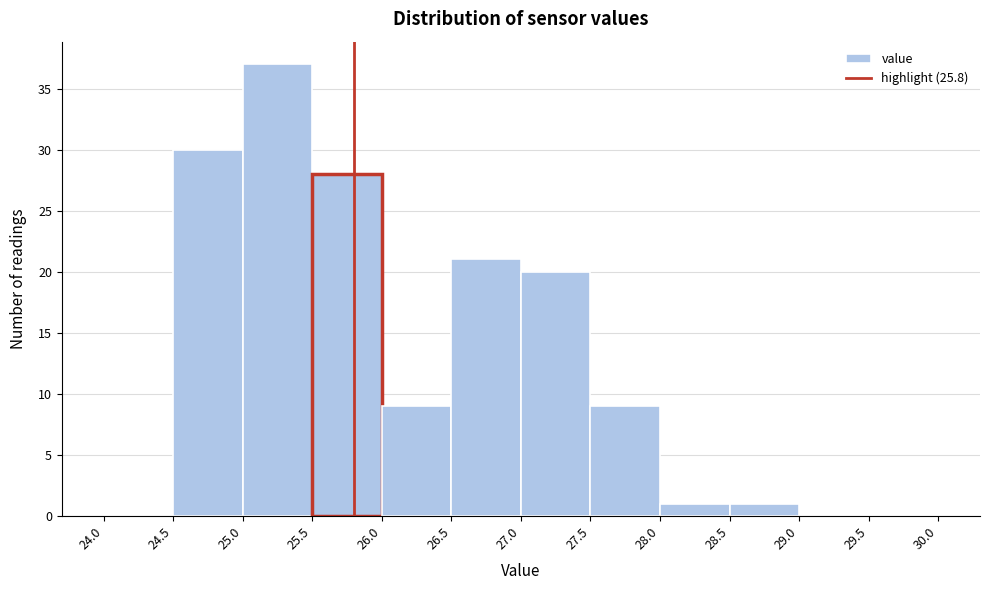

How tall is the bar that spans 25.0 to 25.5 on the x-axis? The values are not printed on the chart, so give them approximately, as read against the axis.

37